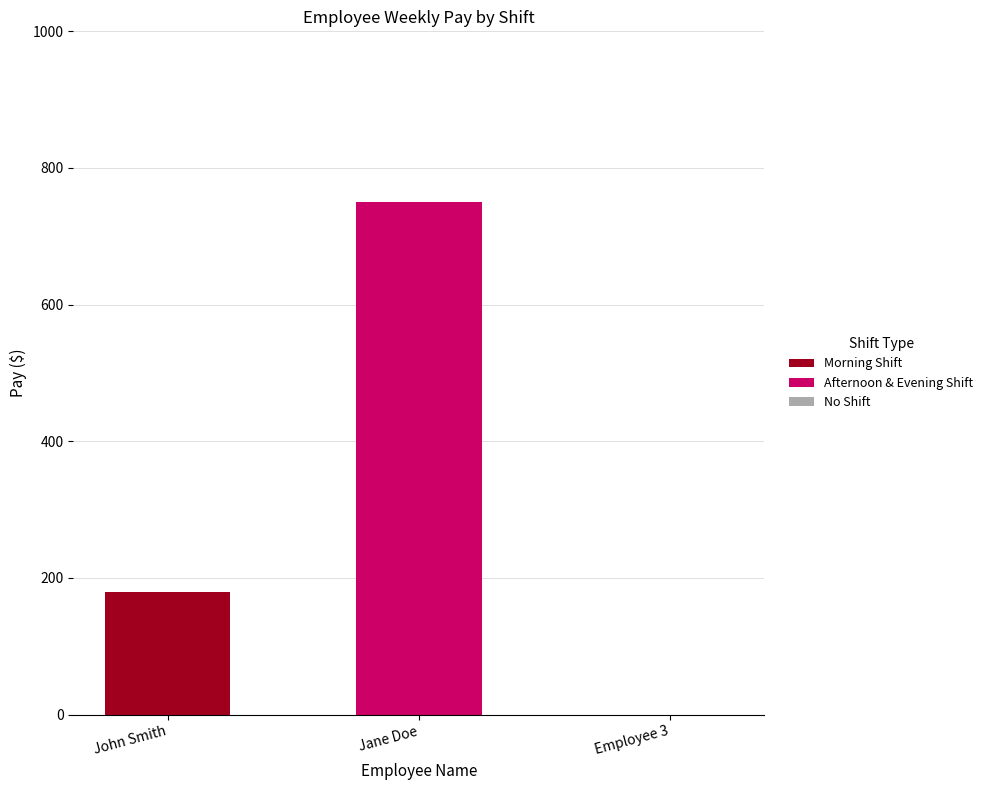

What is the sum of all Morning Shift values?

180